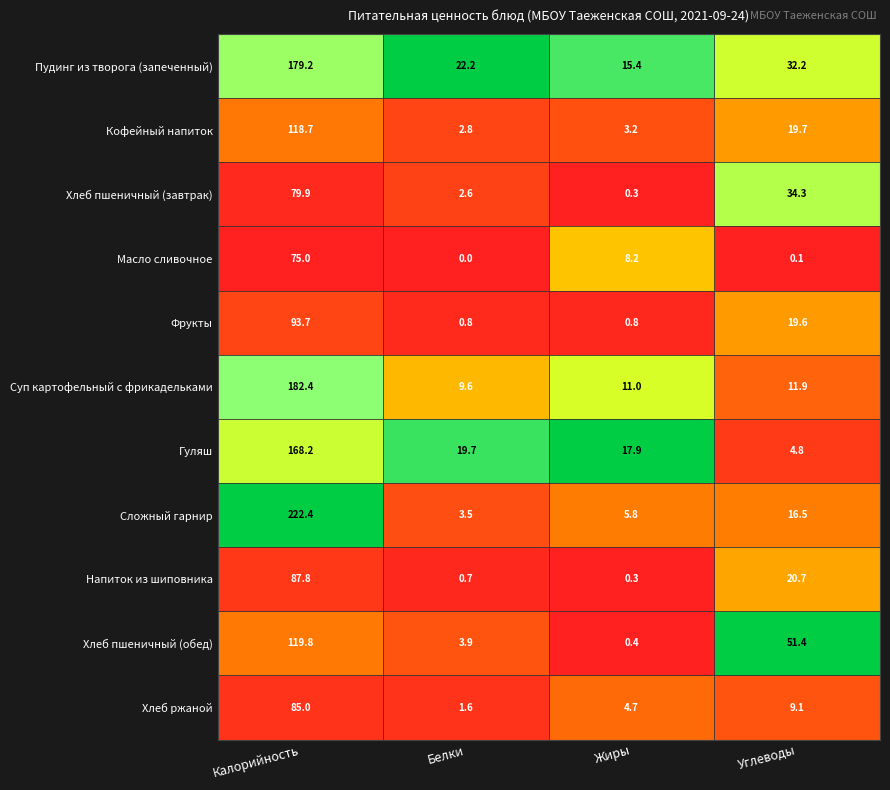

What is the difference between the second highest and minimum values in the Напиток из шиповника series?

20.4